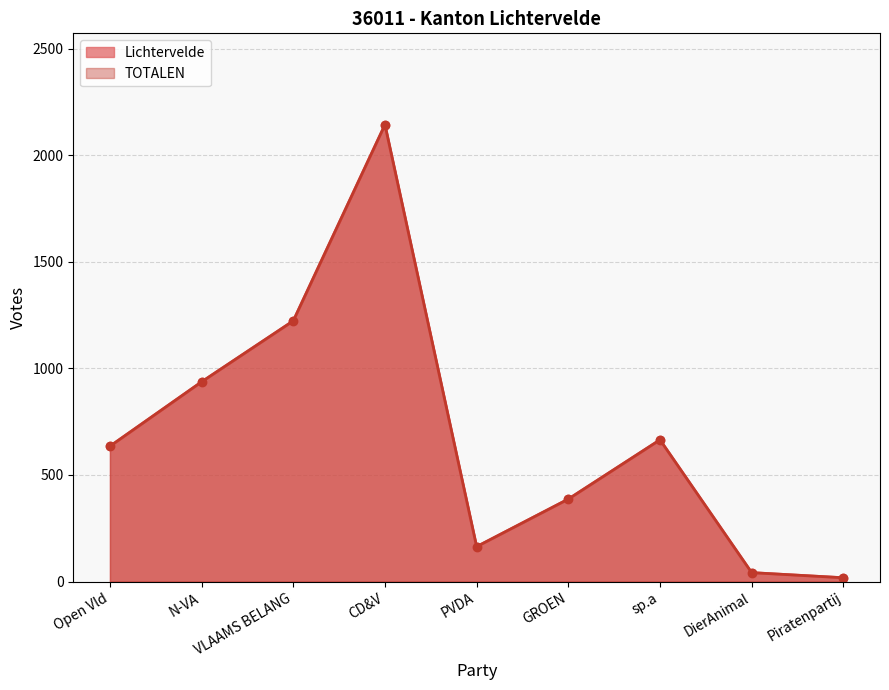

Reading left to right, list all the values displayed in this chart.

Lichtervelde: Open Vld=635	N-VA=937	VLAAMS BELANG=1223	CD&V=2143	PVDA=164	GROEN=387	sp.a=665	DierAnimal=42	Piratenpartij=18
TOTALEN: Open Vld=635	N-VA=937	VLAAMS BELANG=1223	CD&V=2143	PVDA=164	GROEN=387	sp.a=665	DierAnimal=42	Piratenpartij=18